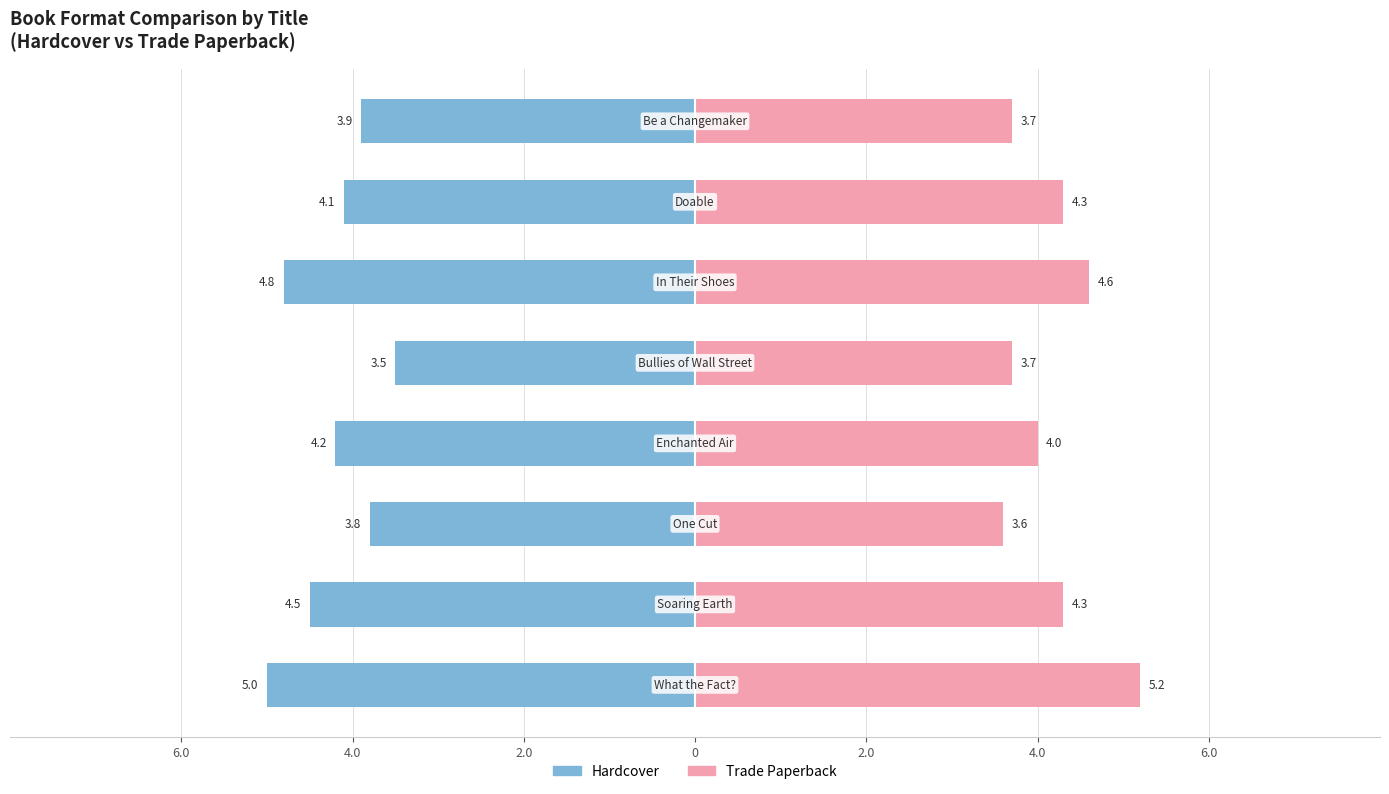

What is the label of the 7th bar from the right?

4.0